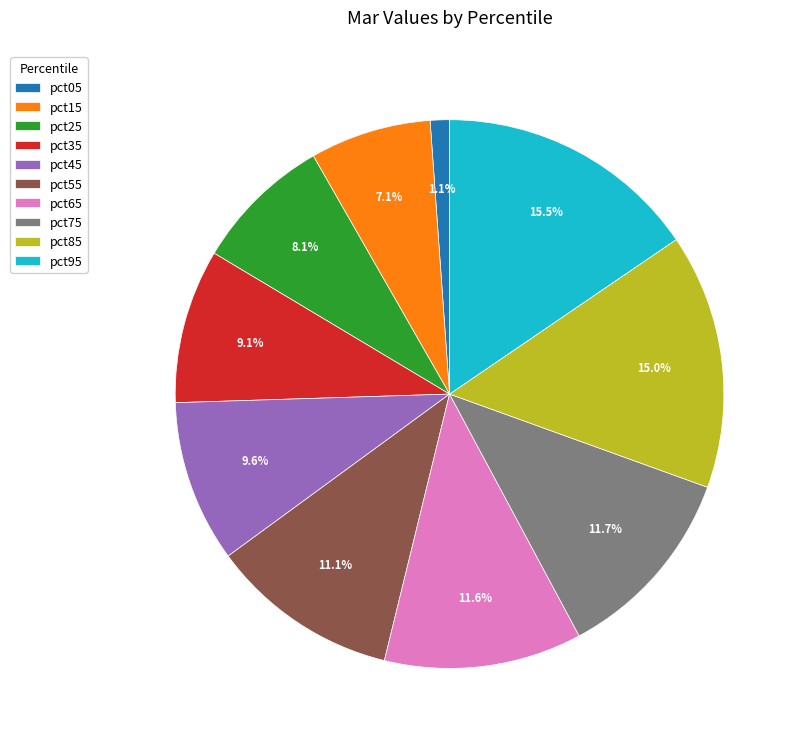

To the nearest percent, what is the difference between the pct35 and pct85 slice percentages?

6%